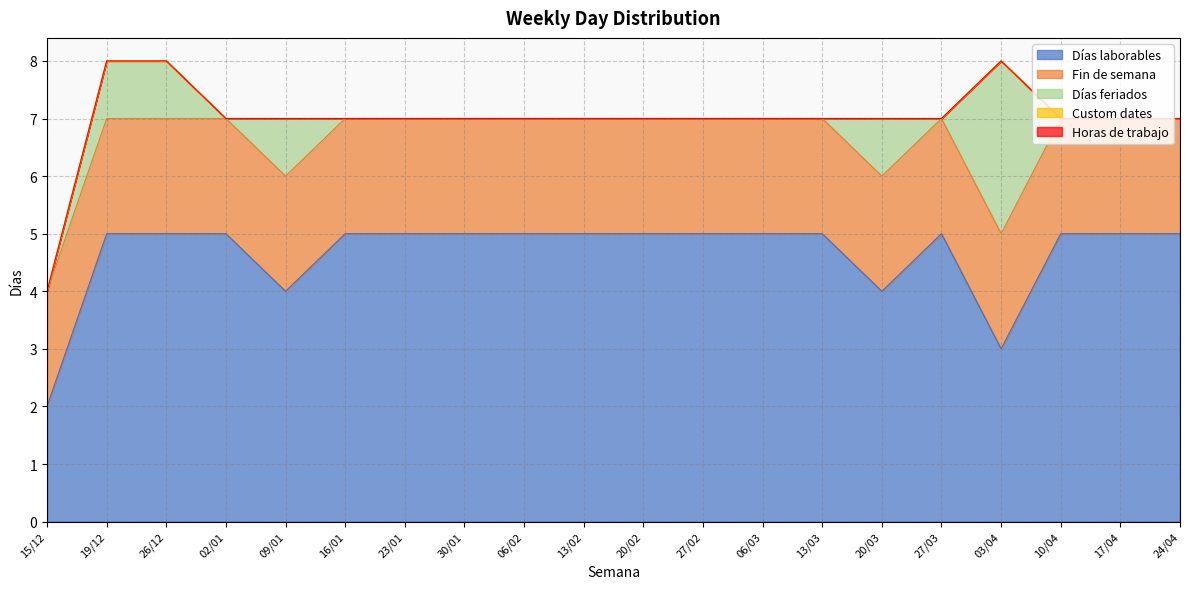

How many times do Días feriados and Fin de semana cross each other?

2